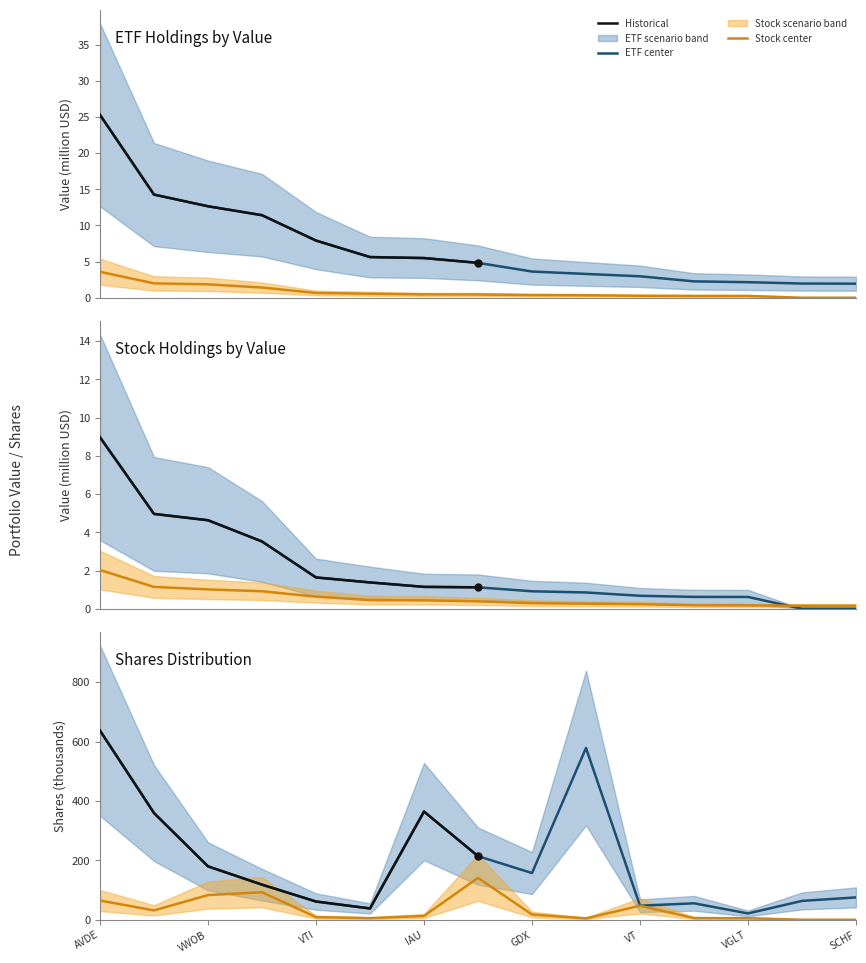

Which category has the highest value across all series?

AVDE